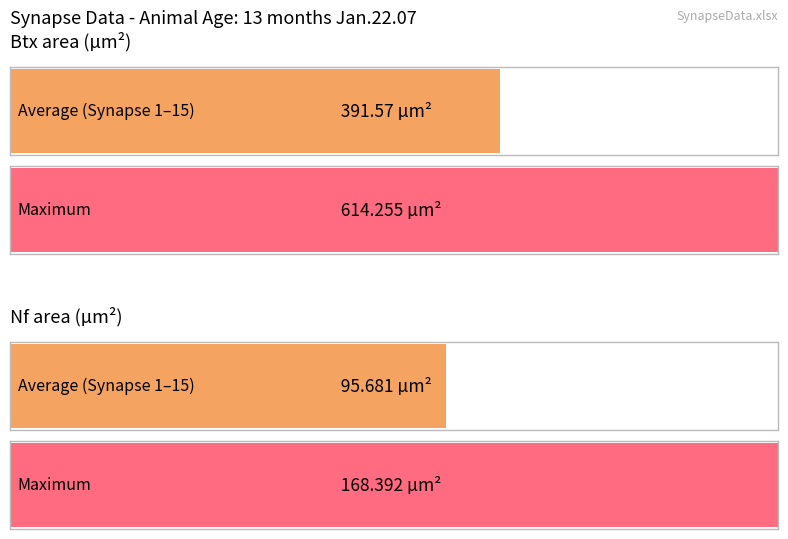

Rank the series by their maximum value, from highest to lowest.

Btx area, Nf area